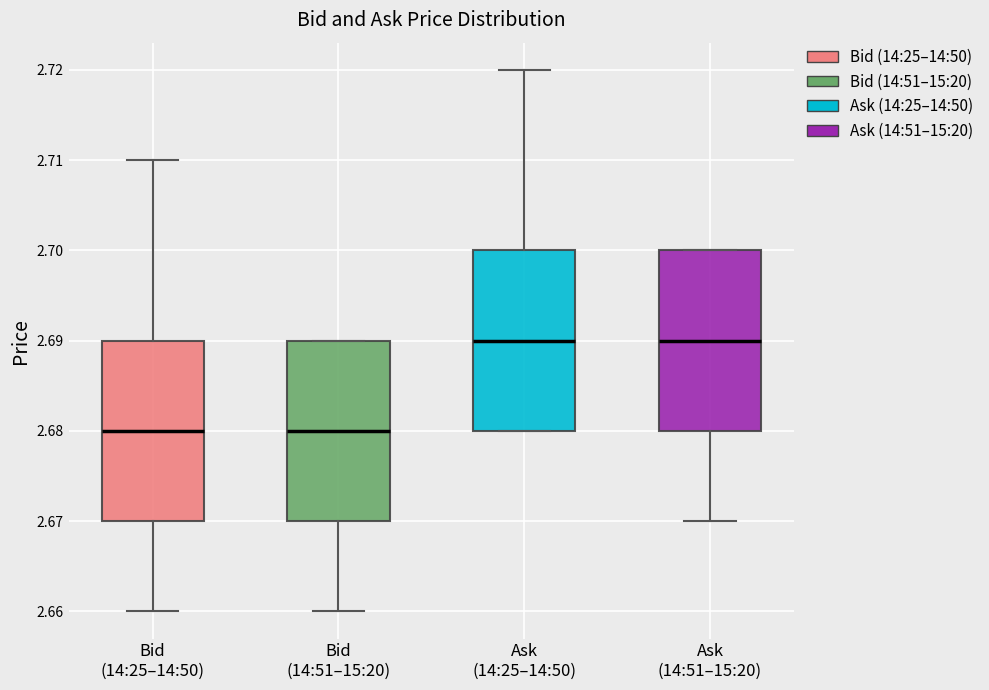

Where does the median line of the box for Bid (14:51–15:20) sit on the y-axis? The values are not printed on the chart, so give them approximately, as read against the axis.

2.68